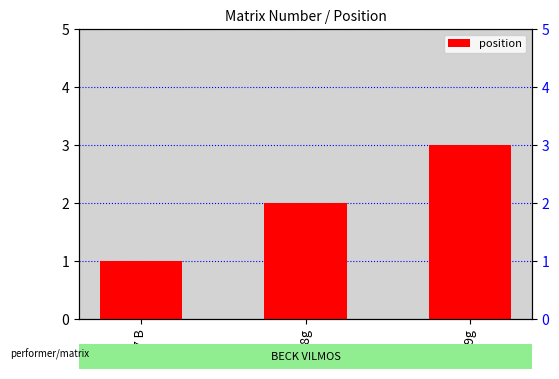

What is the label of the 1st bar from the right?

2629g